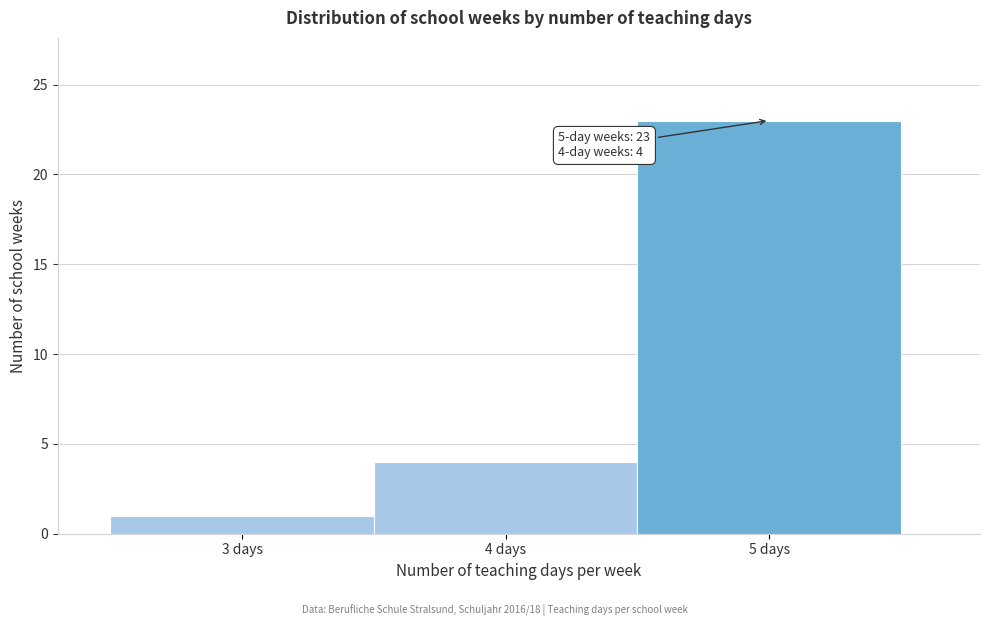

Which range on the x-axis has the tallest bar?

4.5 to 5.5